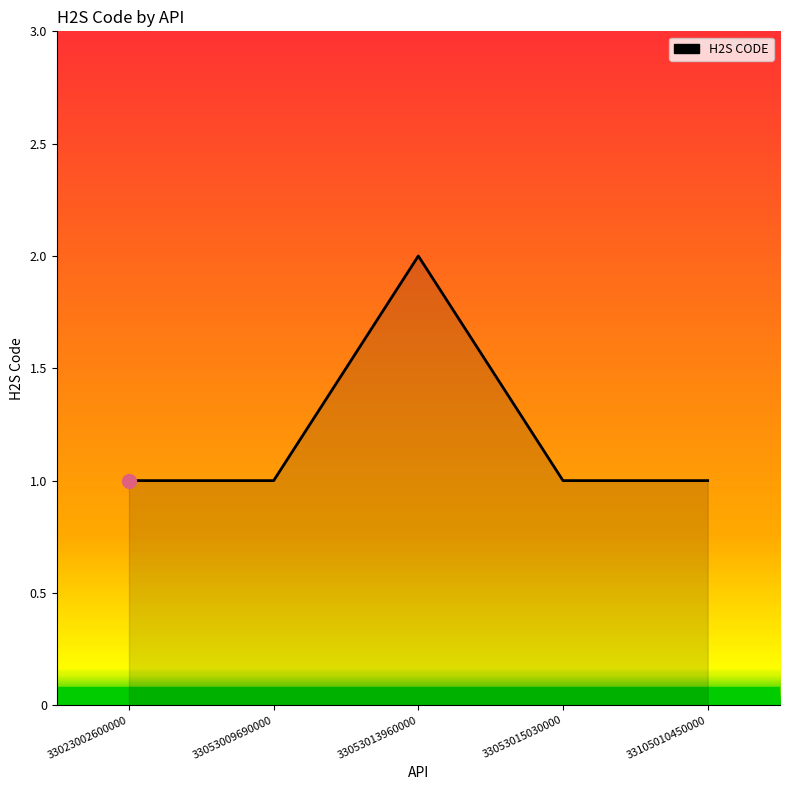

True or false: the data shows 2 at 33053015030000.

False